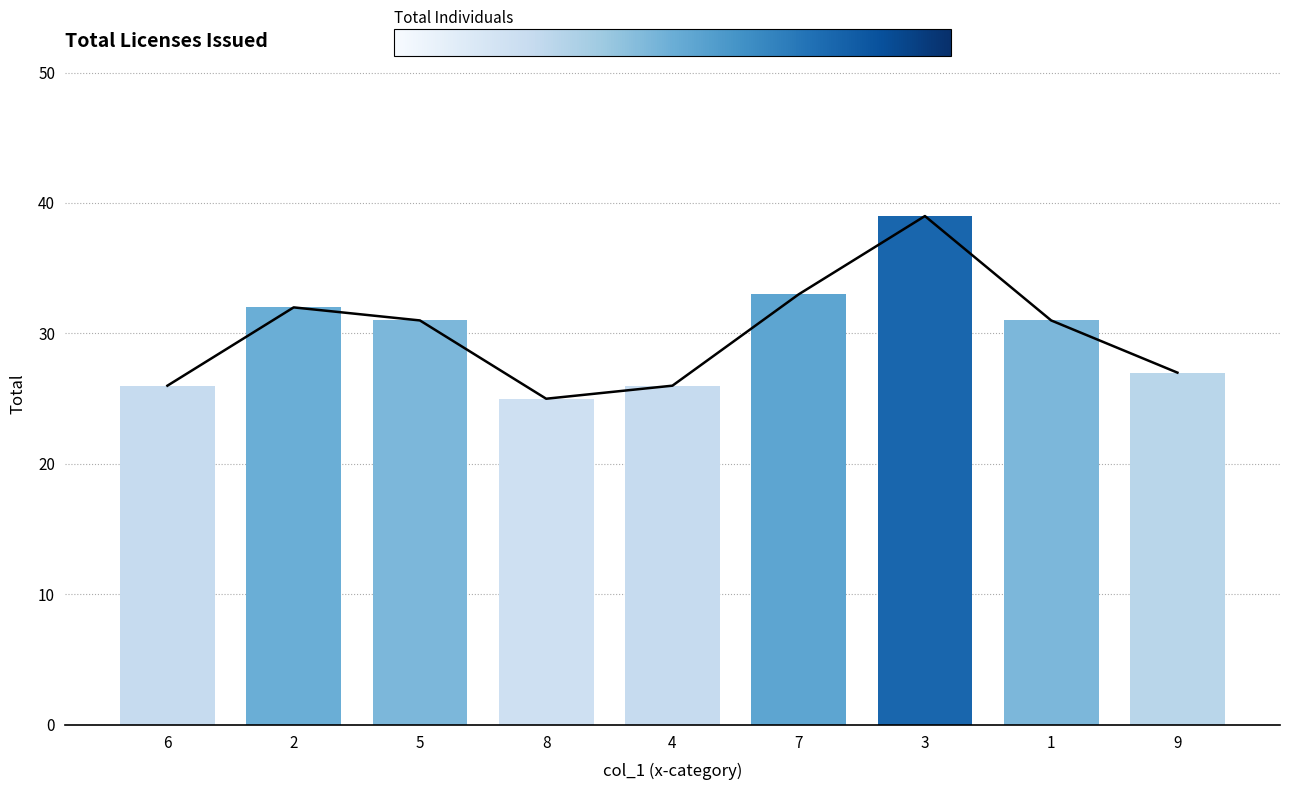

Where does the data first go above 31?

2